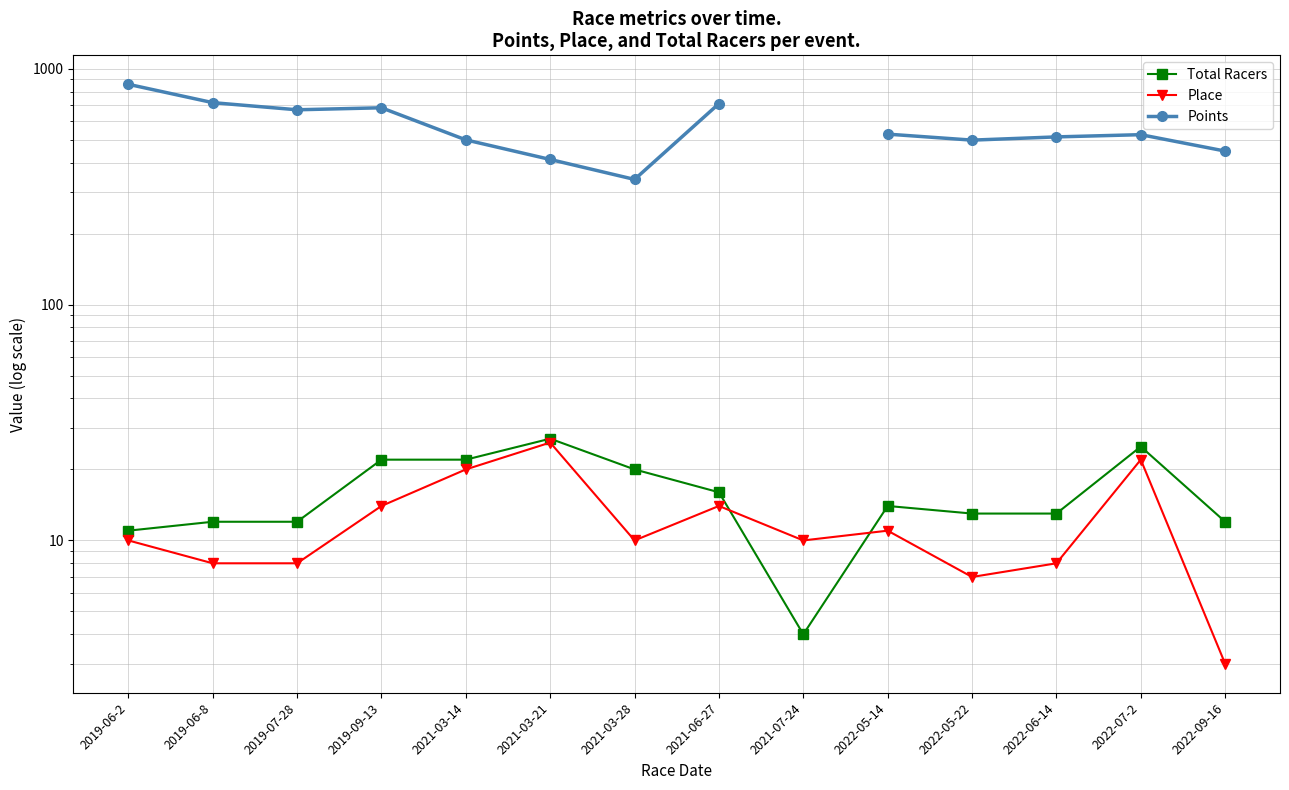

Is it true that Points equals 589.7 at 2022-09-16?

False